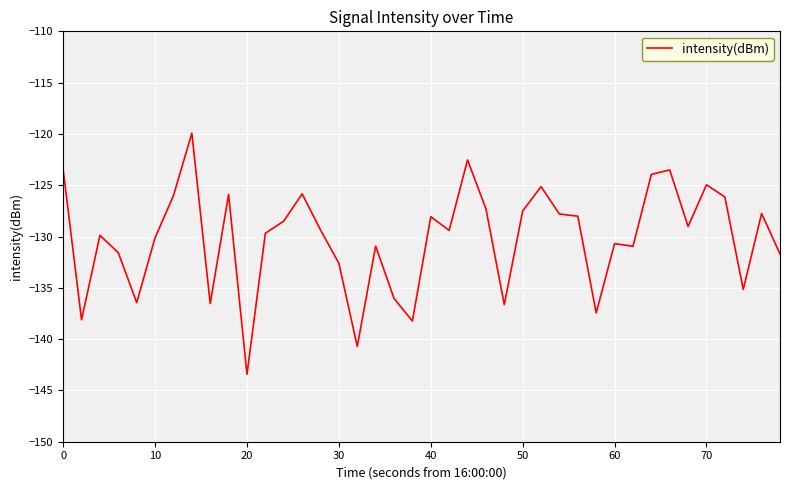

What is the difference between the maximum and minimum values?

23.5